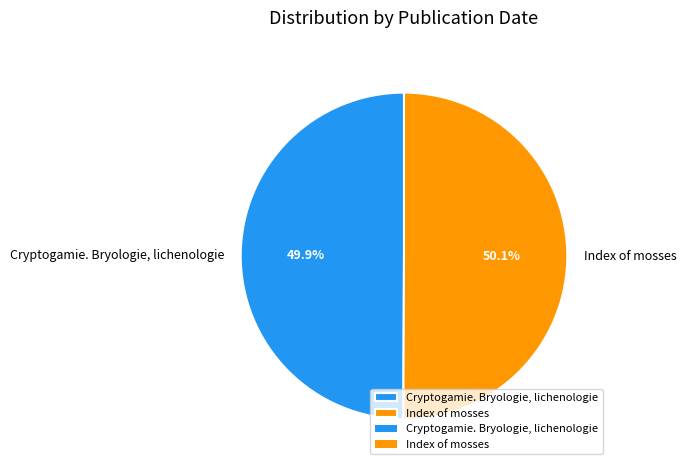

True or false: Cryptogamie. Bryologie, lichenologie accounts for 59% of the total.

False